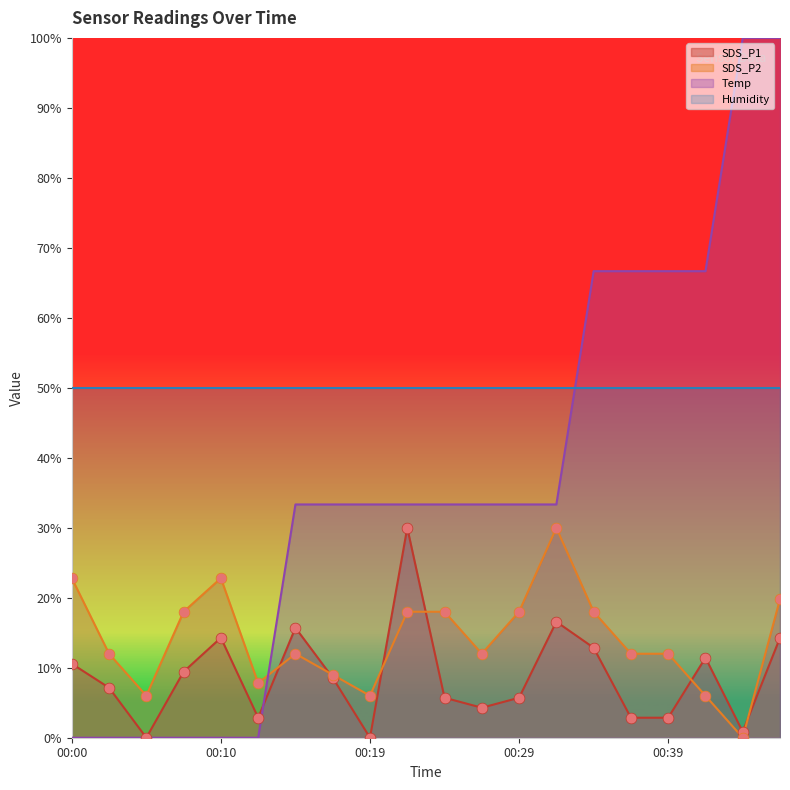

What is the highest value of the Temp series?

100.0